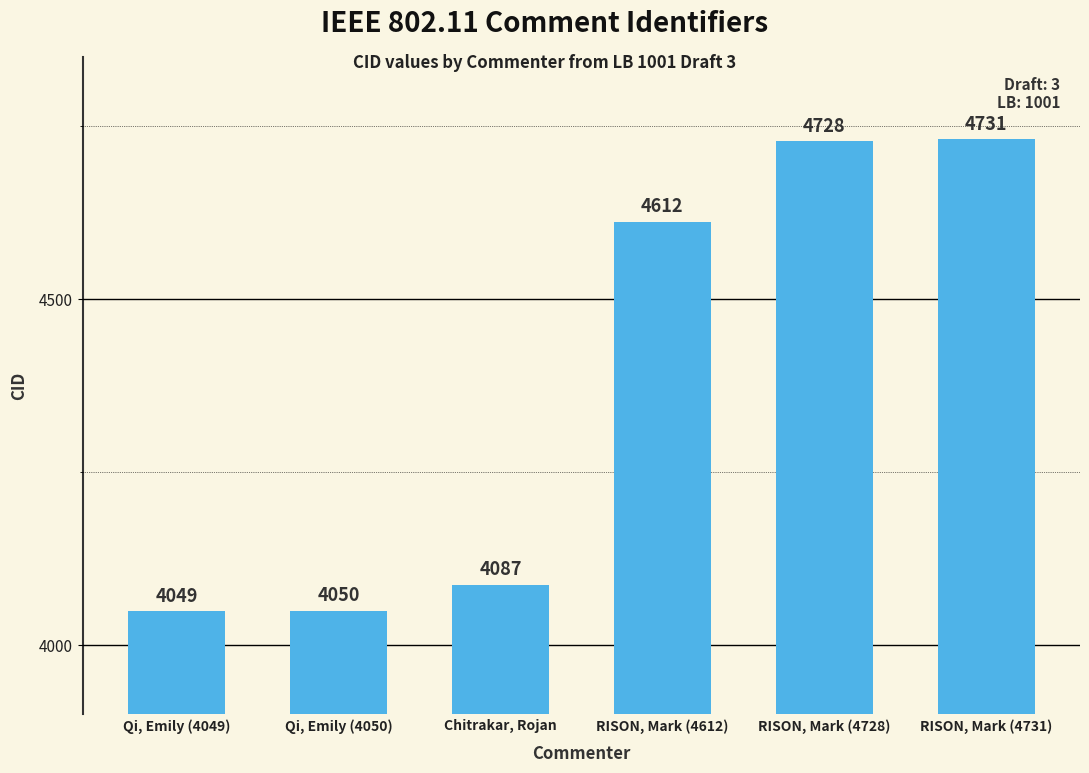

List the labels in order of value, smallest first.

Qi, Emily (4049), Qi, Emily (4050), Chitrakar, Rojan, RISON, Mark (4612), RISON, Mark (4728), RISON, Mark (4731)